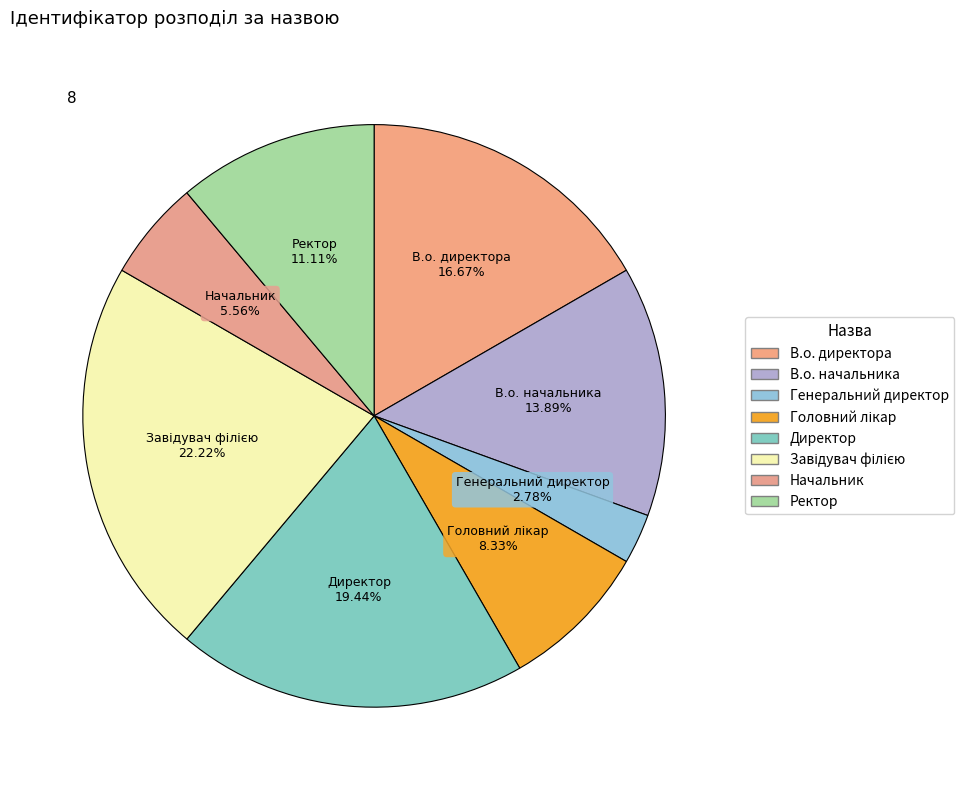

What is the change in value from Генеральний директор to Директор?

+6